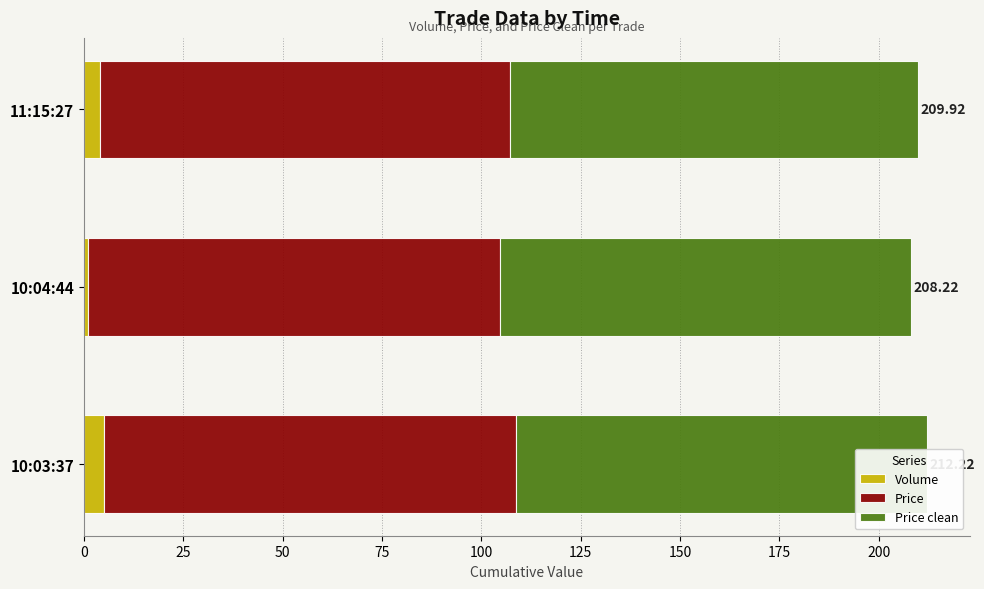

At how many categories does at least one series exceed 57?

3